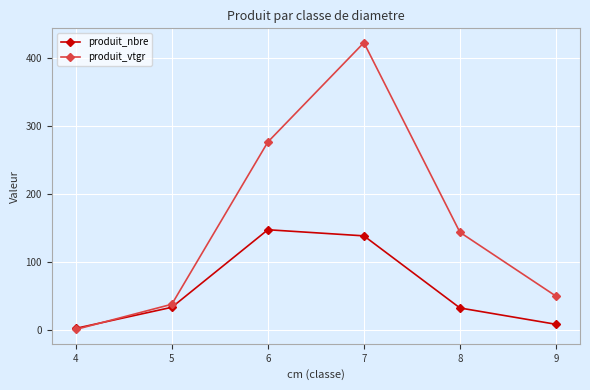

What is the difference between the second highest and minimum values in the produit_vtgr series?

275.6